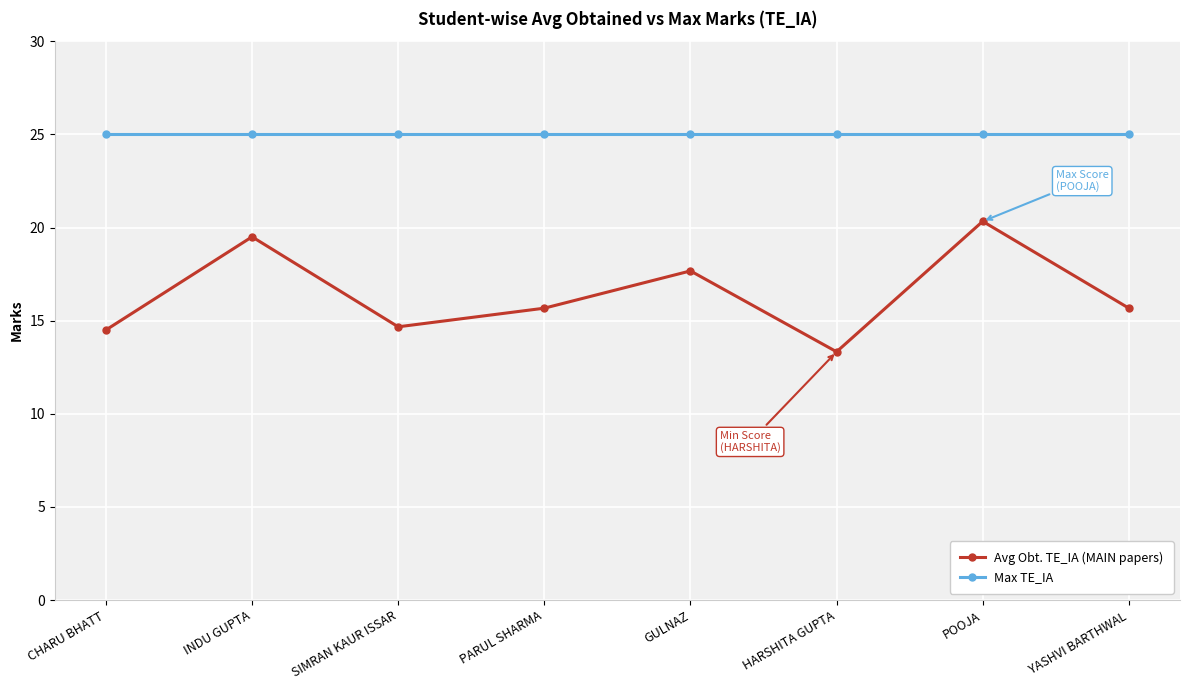

What is the spread (max minus min) of values at HARSHITA GUPTA?

11.7